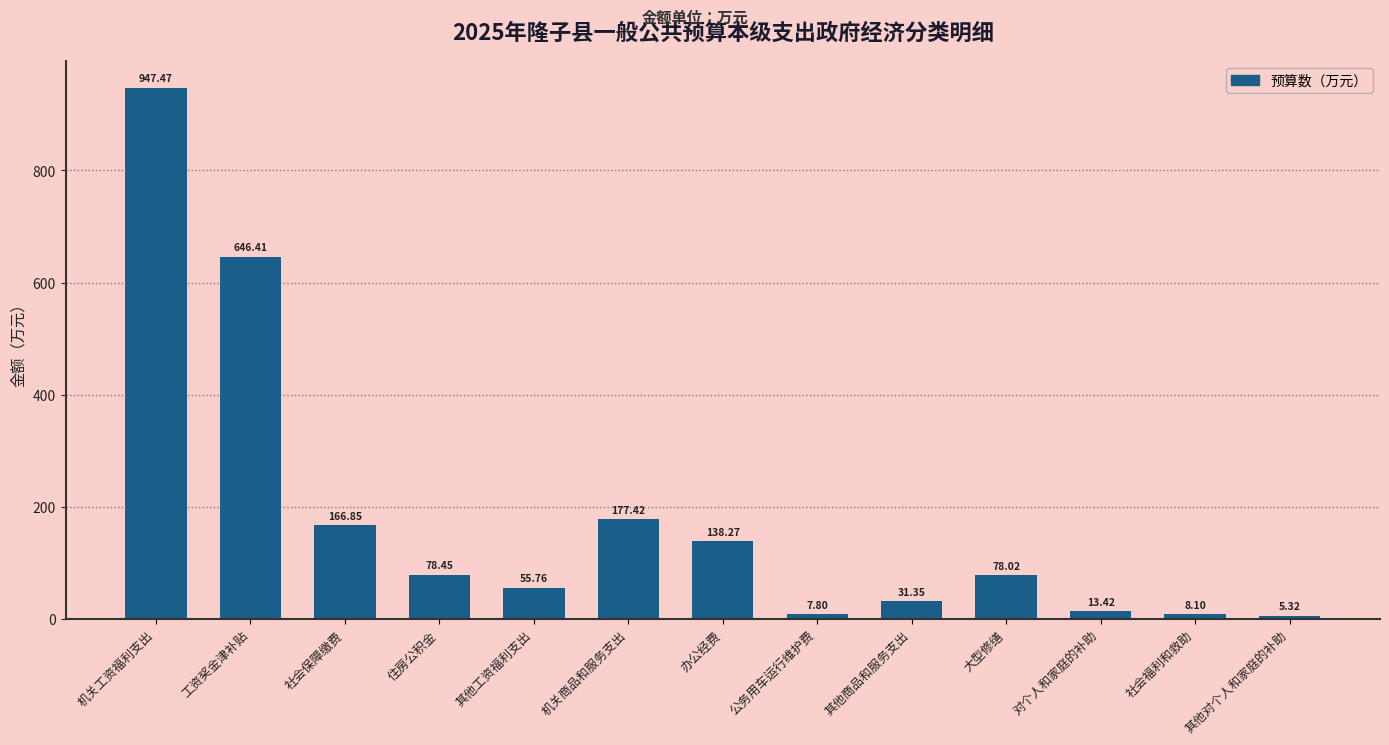

Rank the categories by value from highest to lowest.

机关工资福利支出, 工资奖金津补贴, 机关商品和服务支出, 社会保障缴费, 办公经费, 住房公积金, 大型修缮, 其他工资福利支出, 其他商品和服务支出, 对个人和家庭的补助, 社会福利和救助, 公务用车运行维护费, 其他对个人和家庭的补助